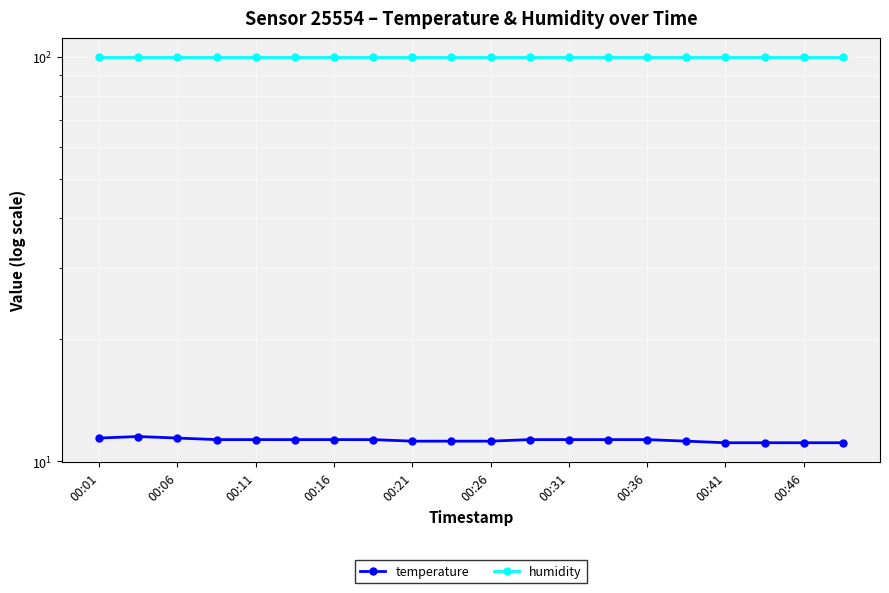

What is the lowest value of the temperature series?

11.1